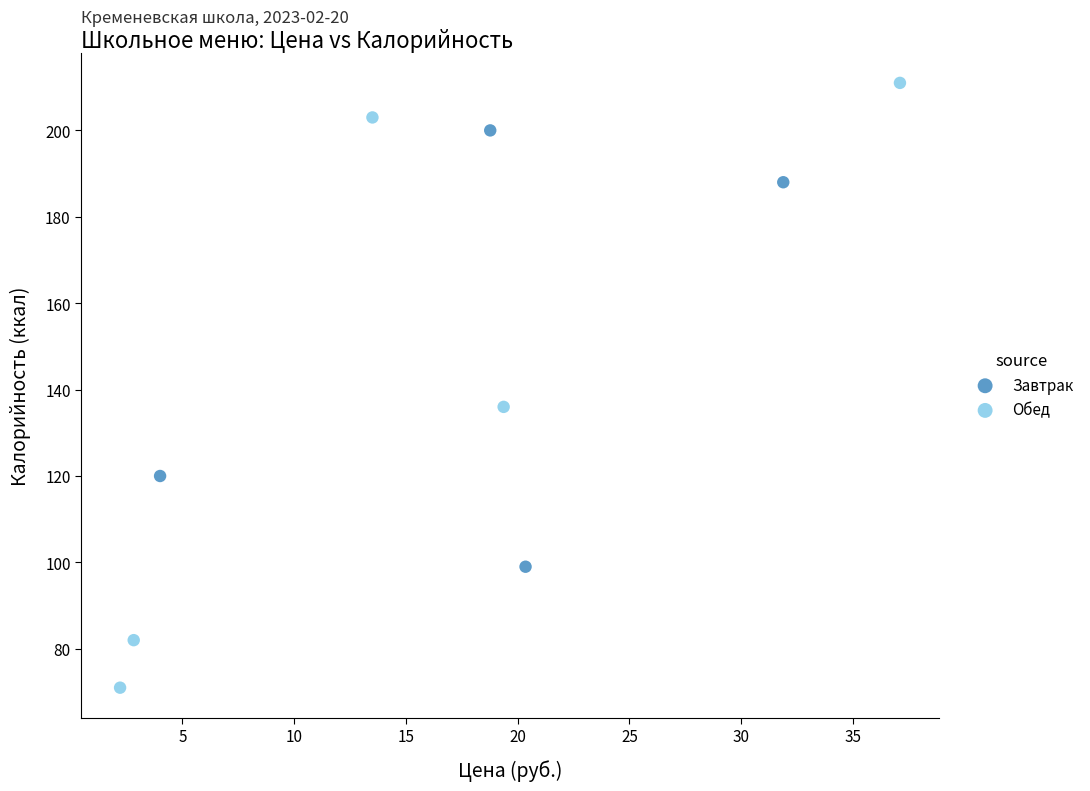

Which series contains the highest Y value?

Обед